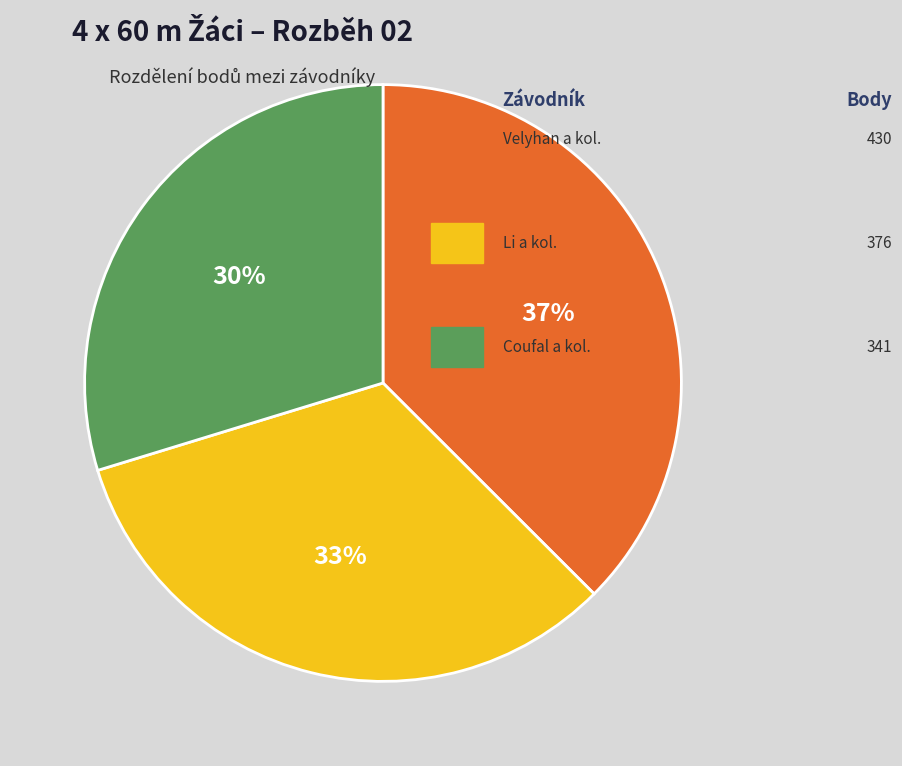

How many segments does this pie chart have?

3